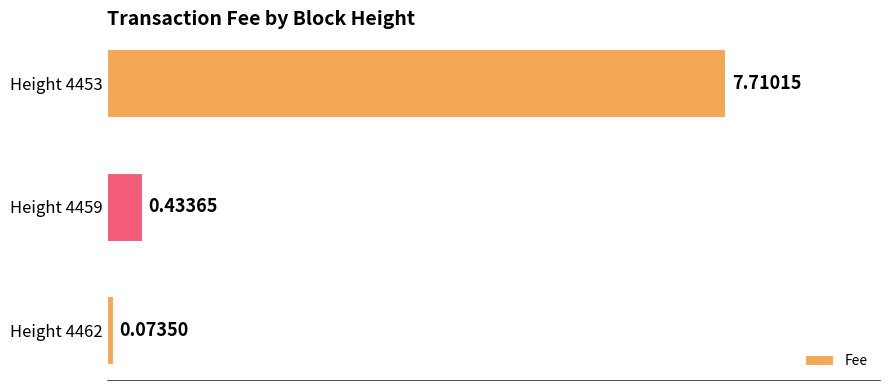

List the labels in order of value, largest first.

Height 4453, Height 4459, Height 4462